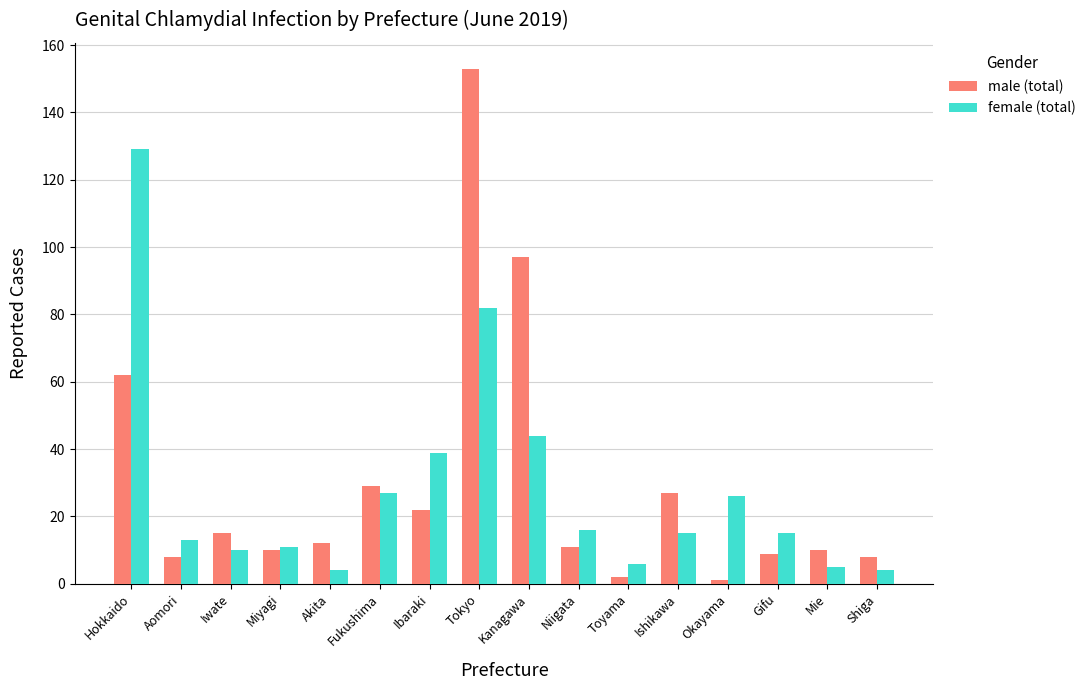

What are all the series names shown in the legend?

male (total), female (total)